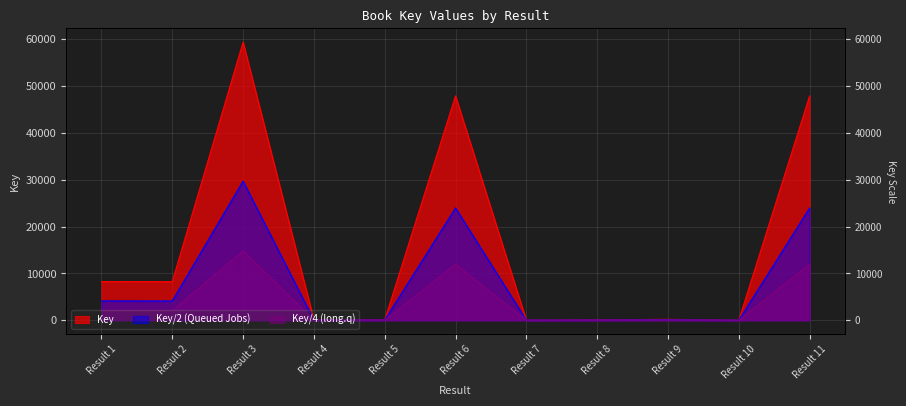

The value at Result 3 is 105823. True or false?

False